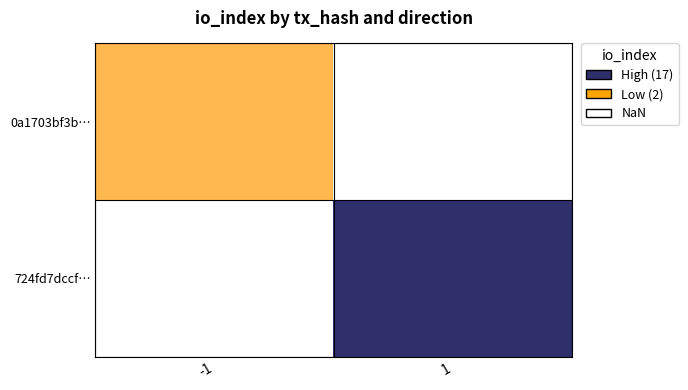

How many series are shown in this chart?

2